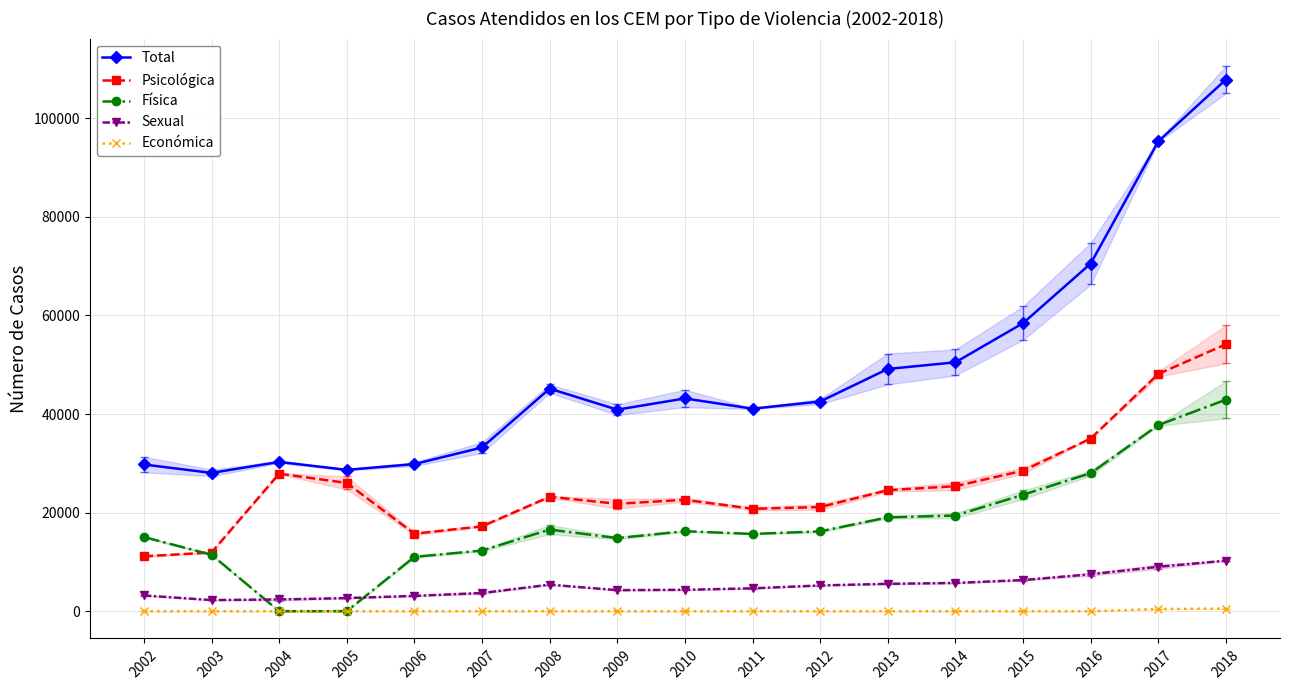

What is the sum of the Sexual values at 2002 and 2003?

5448